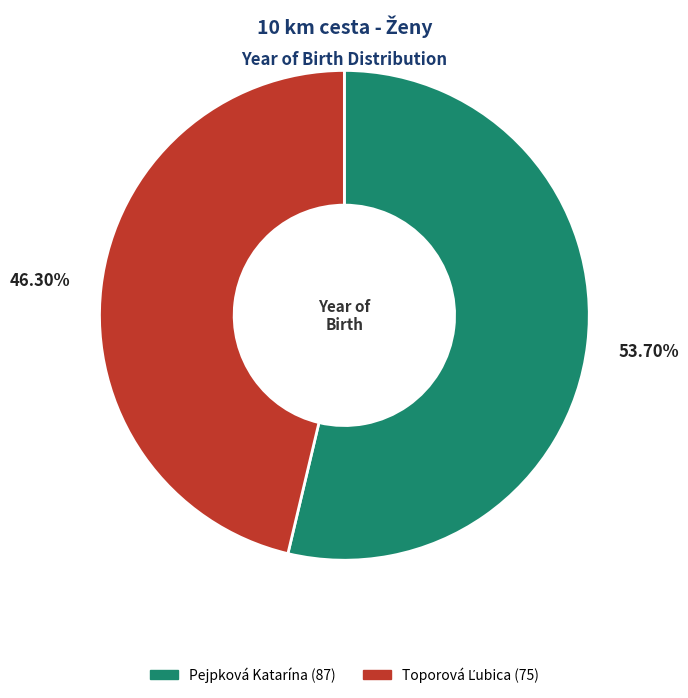

What is the largest slice in the pie chart?

Pejpková Katarína